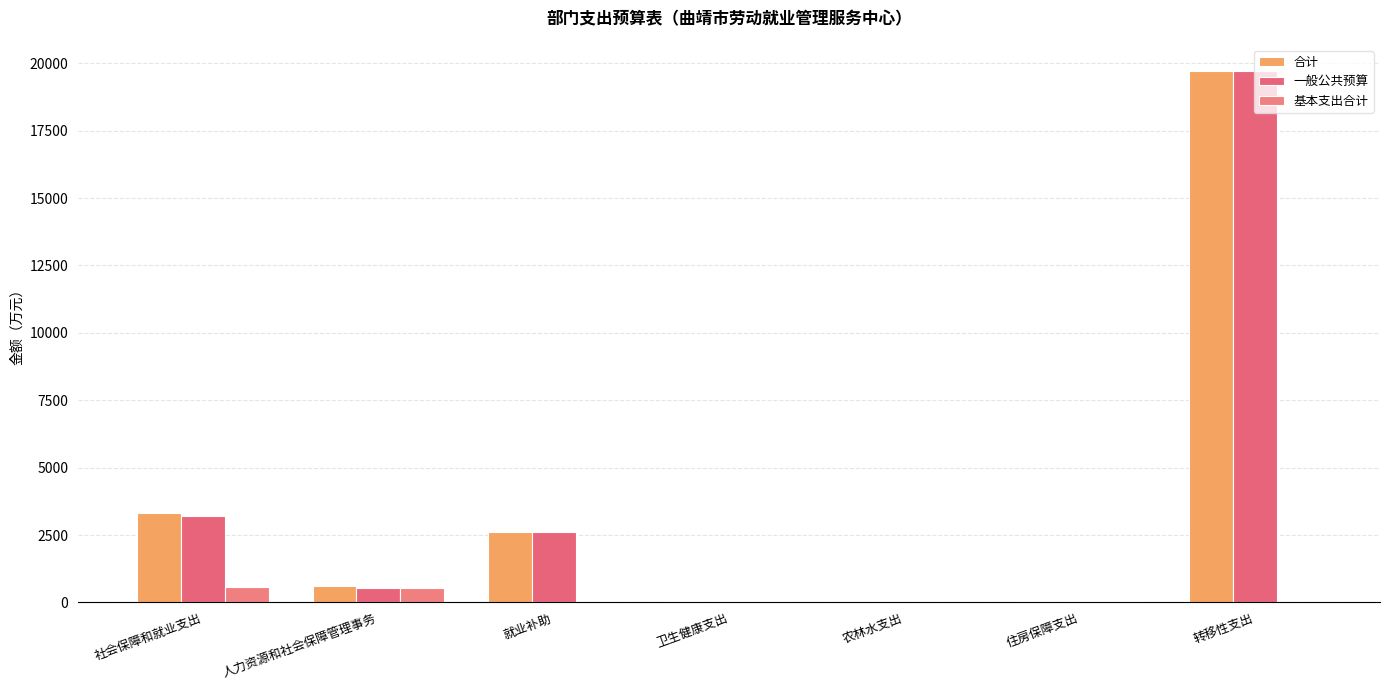

At how many categories does at least one series exceed 6986?

1